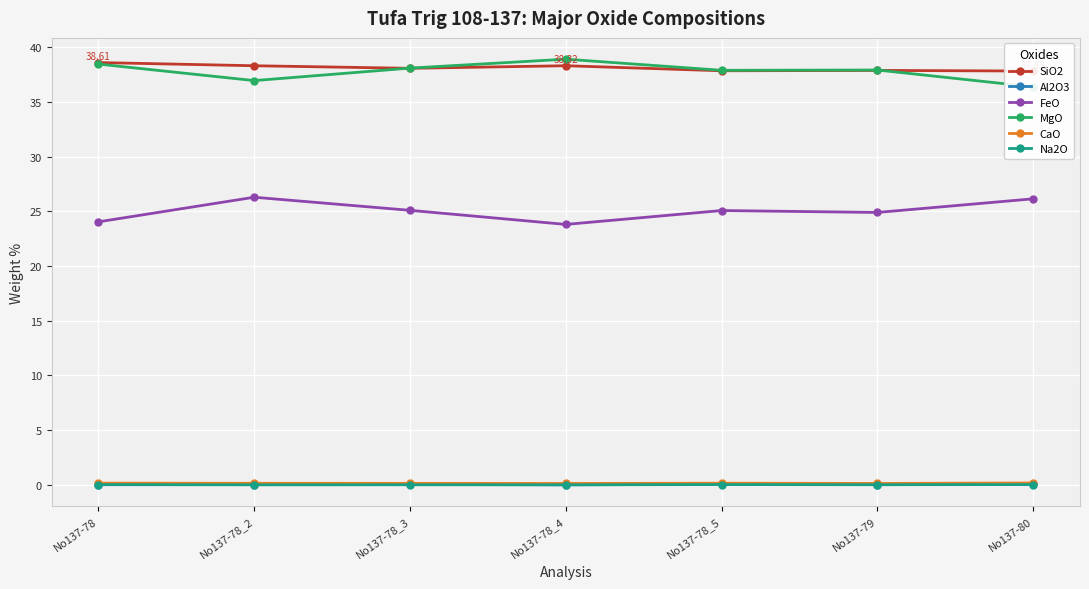

What is the sum of all SiO2 values?

266.9